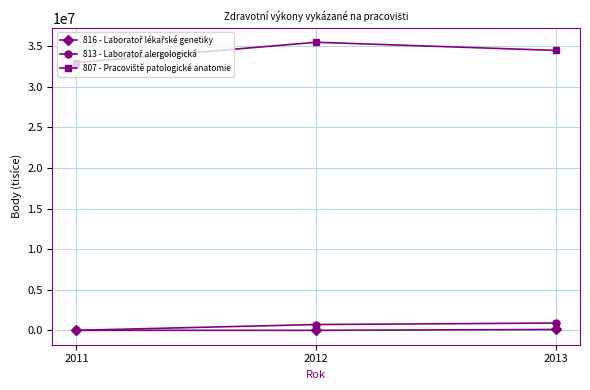

What is the maximum value shown in the chart?

35493611